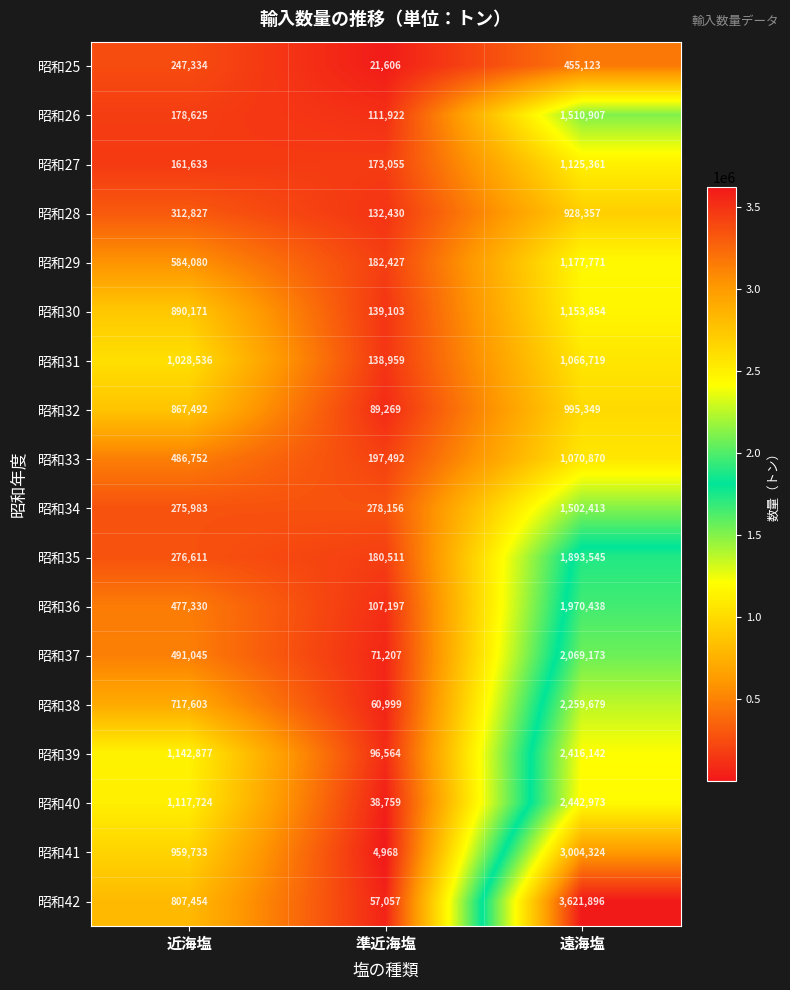

List the labels in order of 昭和26 value, largest first.

遠海塩, 近海塩, 準近海塩